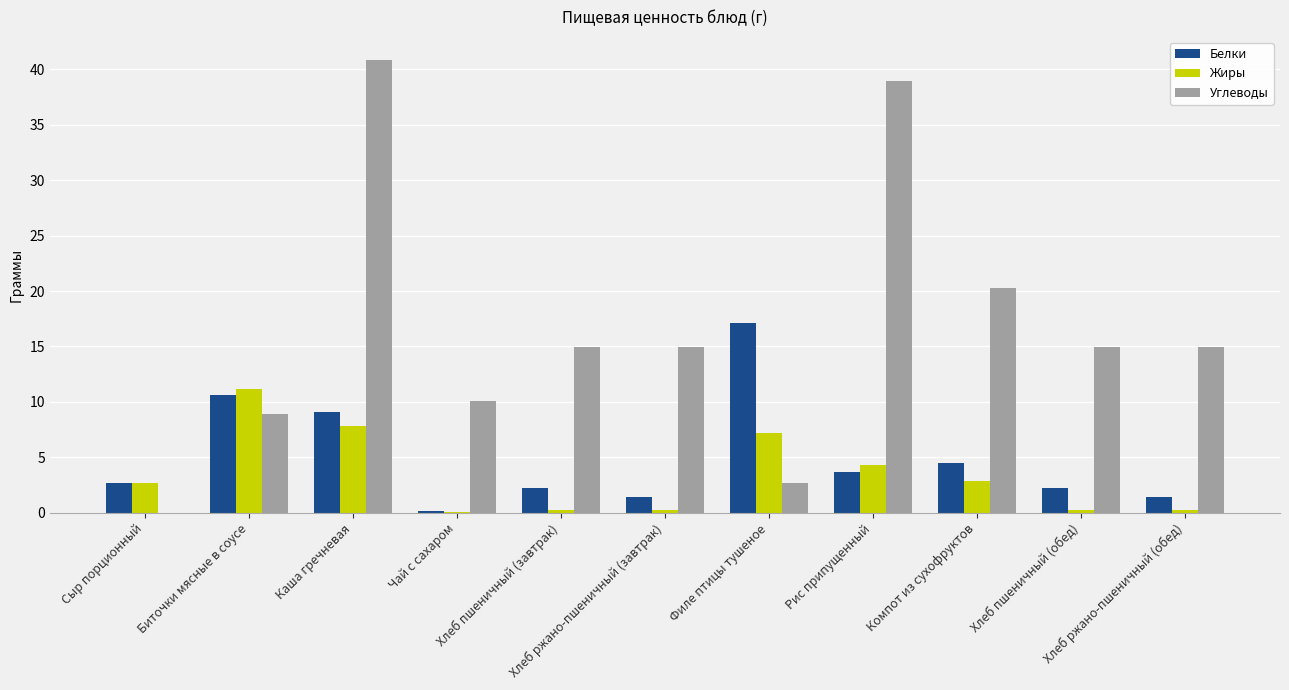

Between Сыр порционный and Филе птицы тушеное, which series saw the biggest shift?

Белки